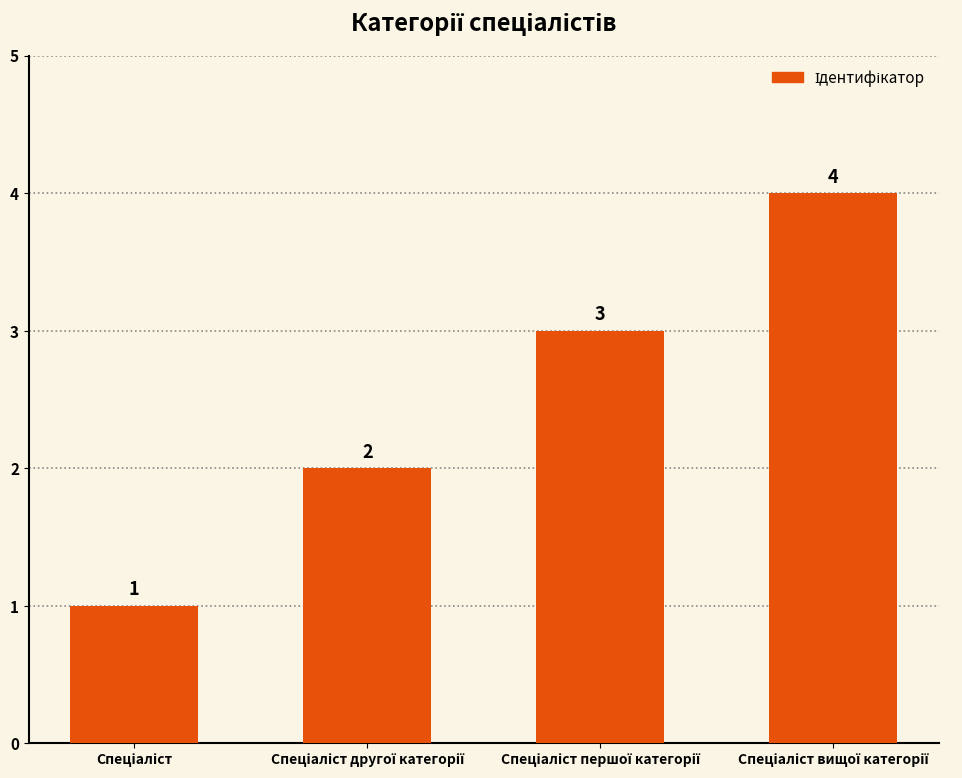

How many values are between 2 and 4?

3